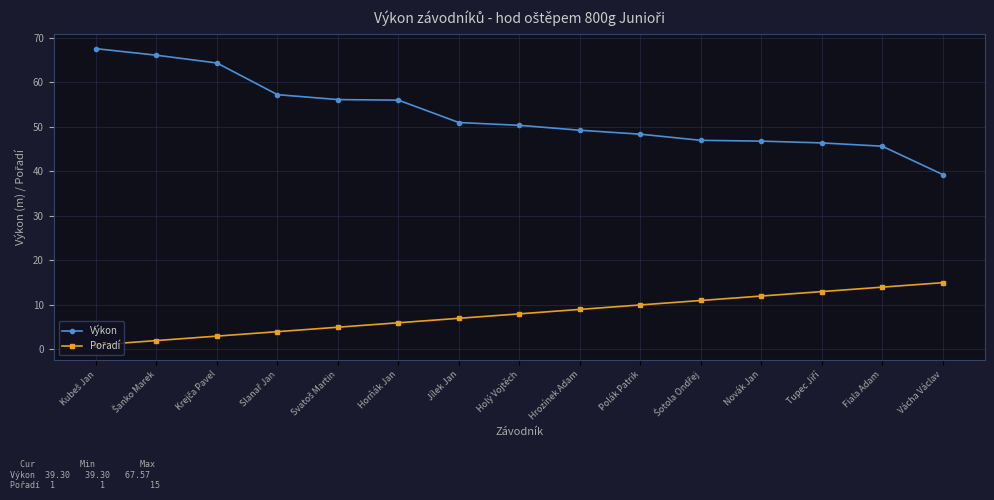

What is the average value of the Výkon series?

52.8